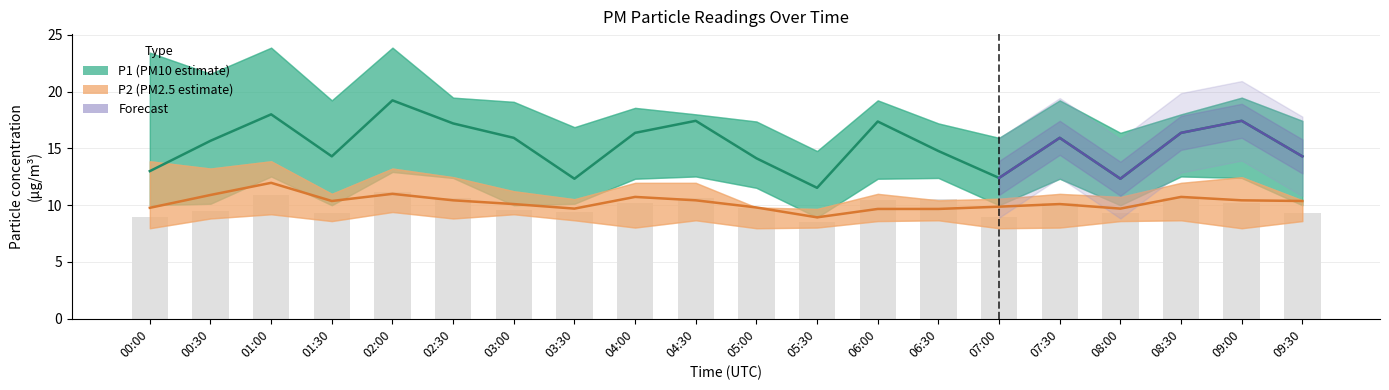

Does the chart contain any negative values?

No